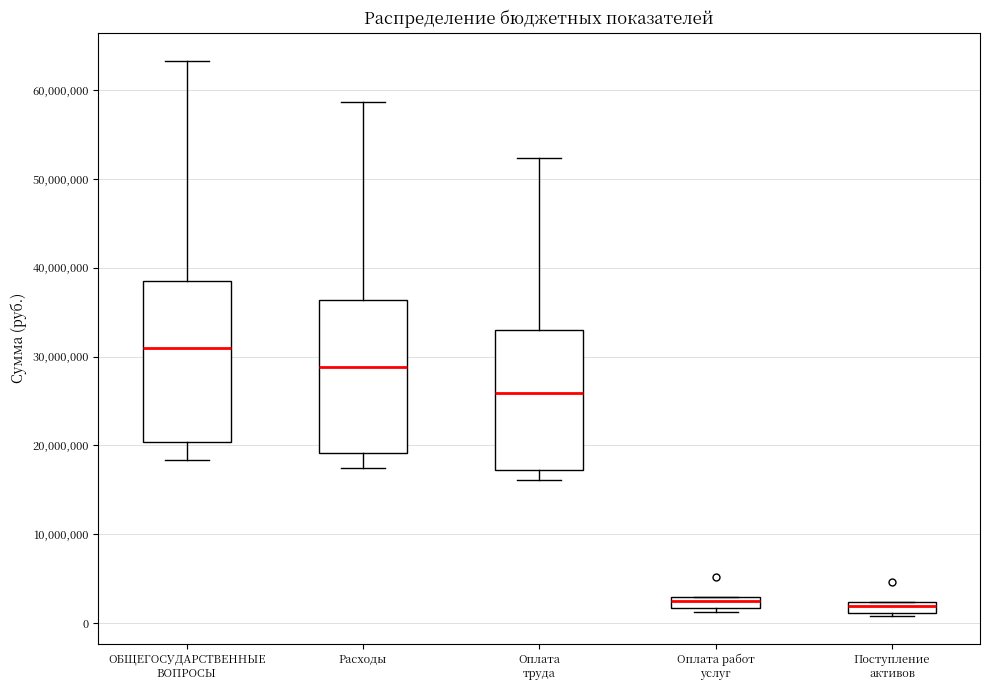

Where does the upper whisker of the box for ОБЩЕГОСУДАРСТВЕННЫЕ ВОПРОСЫ end on the y-axis? The values are not printed on the chart, so give them approximately, as read against the axis.

63000000